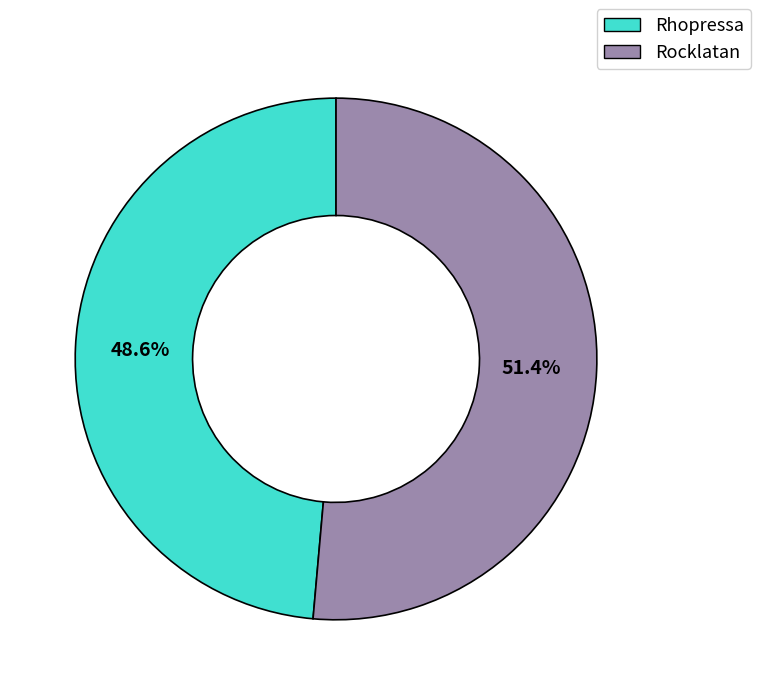

Which has a higher value, Rhopressa or Rocklatan?

Rocklatan